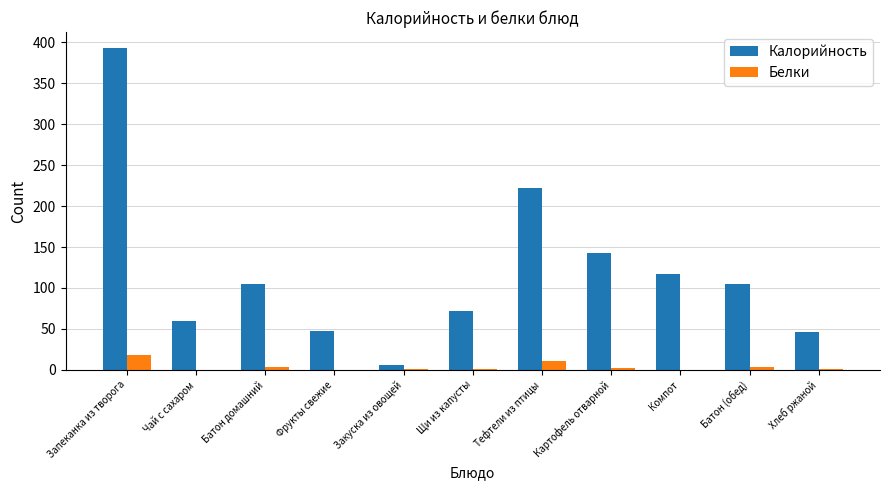

Is the value of Белки at Запеканка из творога greater than the value of Калорийность at Запеканка из творога?

No